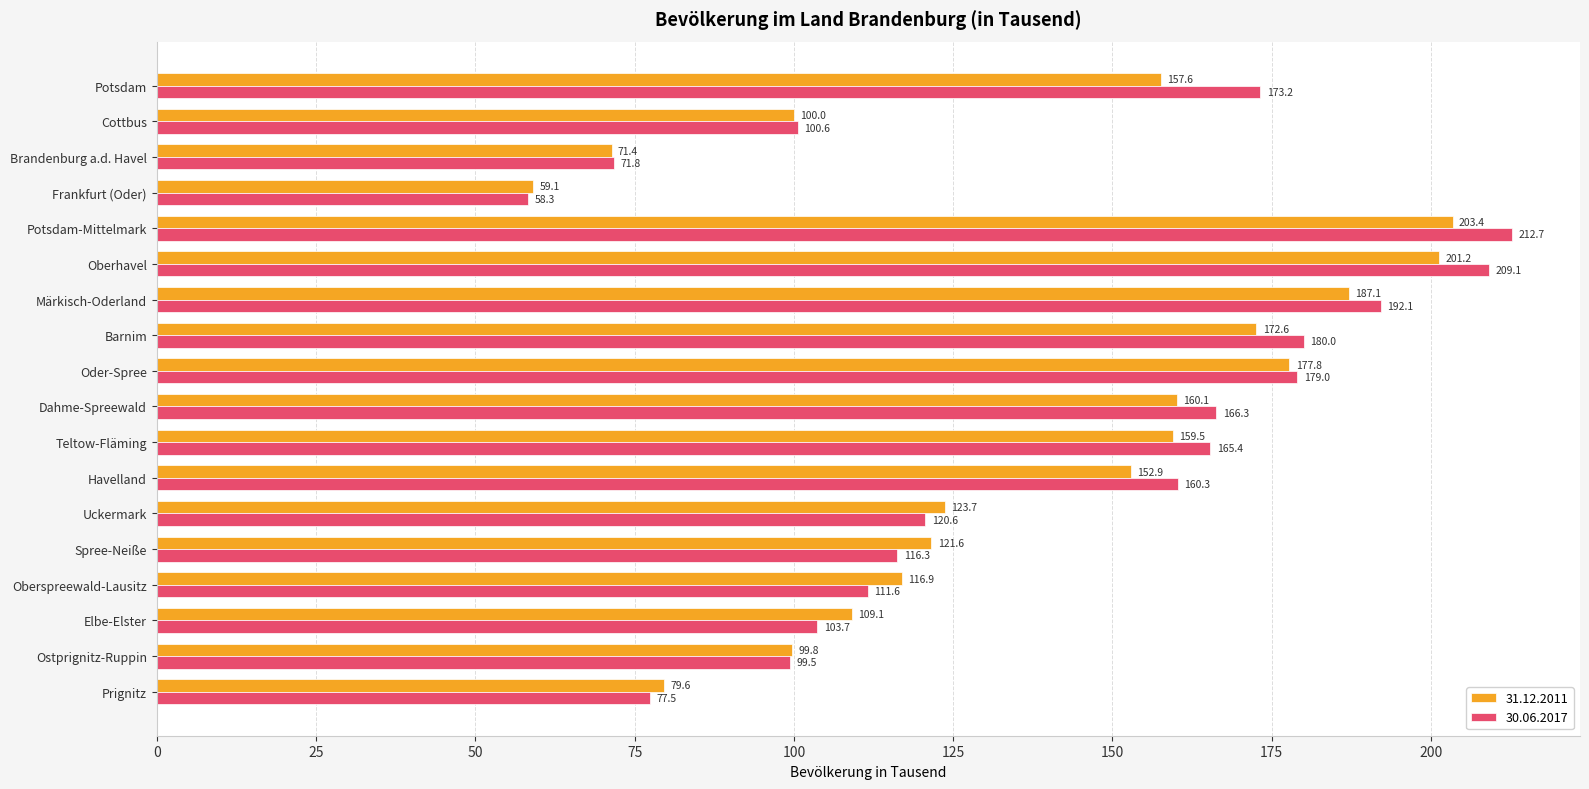

Which series has the widest spread of values?

30.06.2017